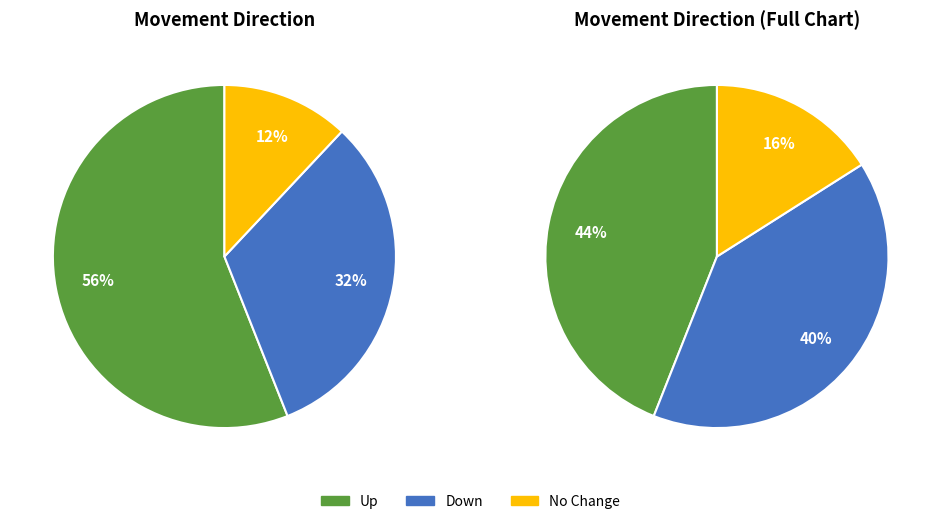

What portion of the pie excludes down?

68.0%